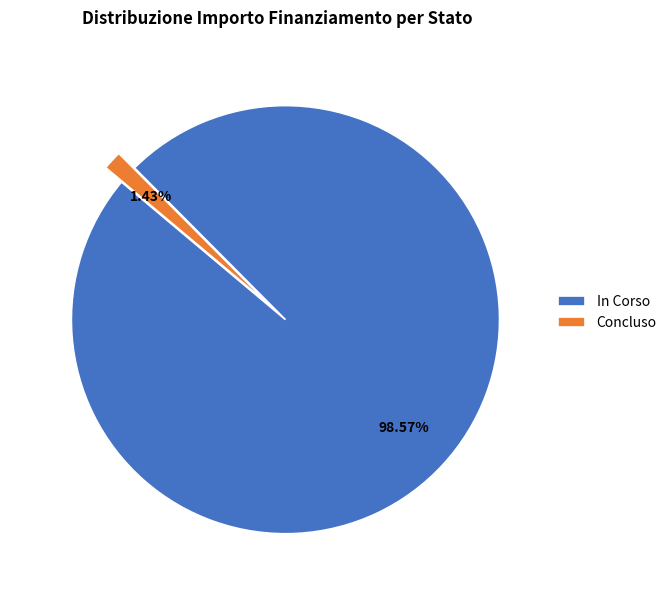

How many slices are in this pie chart?

2